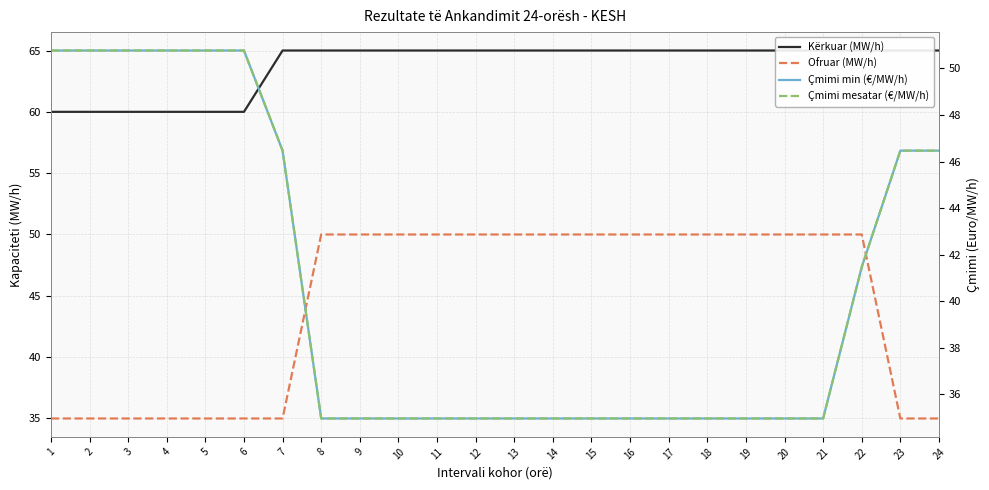

What is the maximum value for Çmimi i ofertës më të ulët (Euro/MW/h)?

50.8